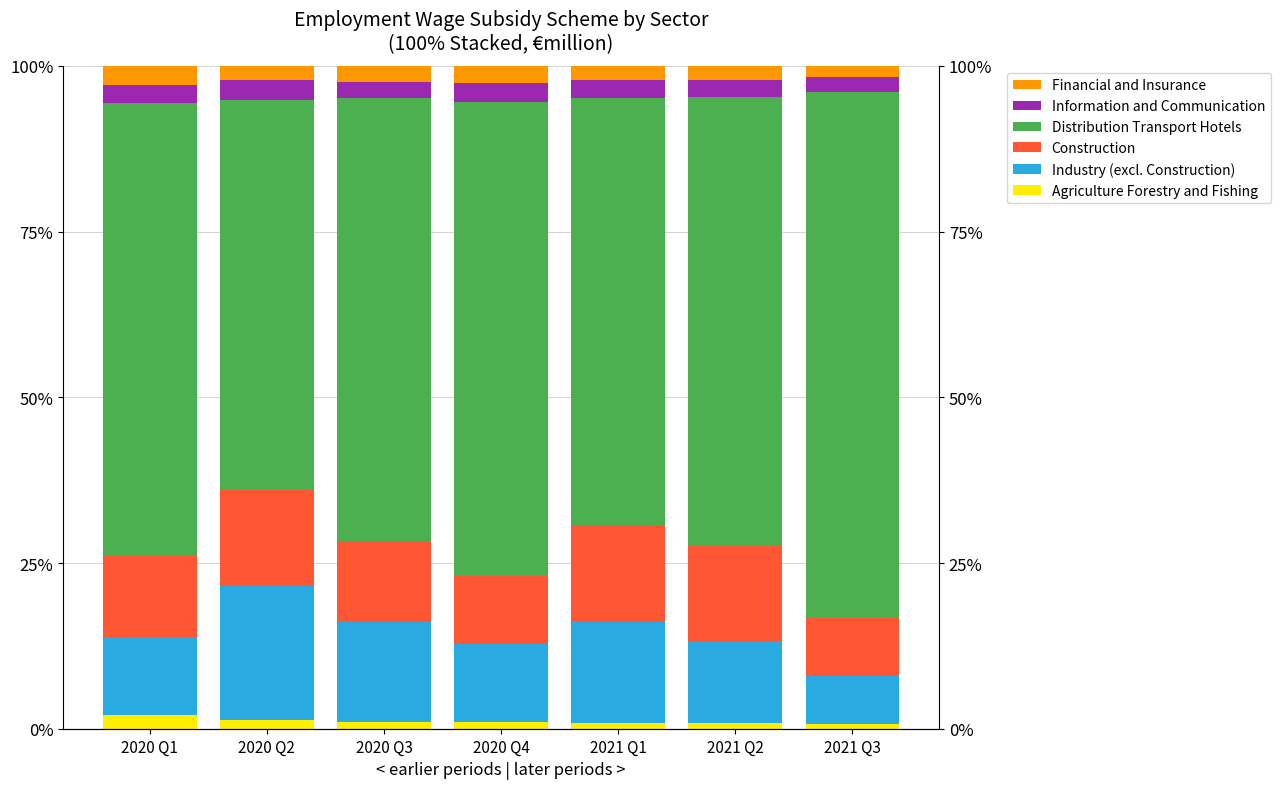

What is the label of the 4th bar from the left?

2020 Q4